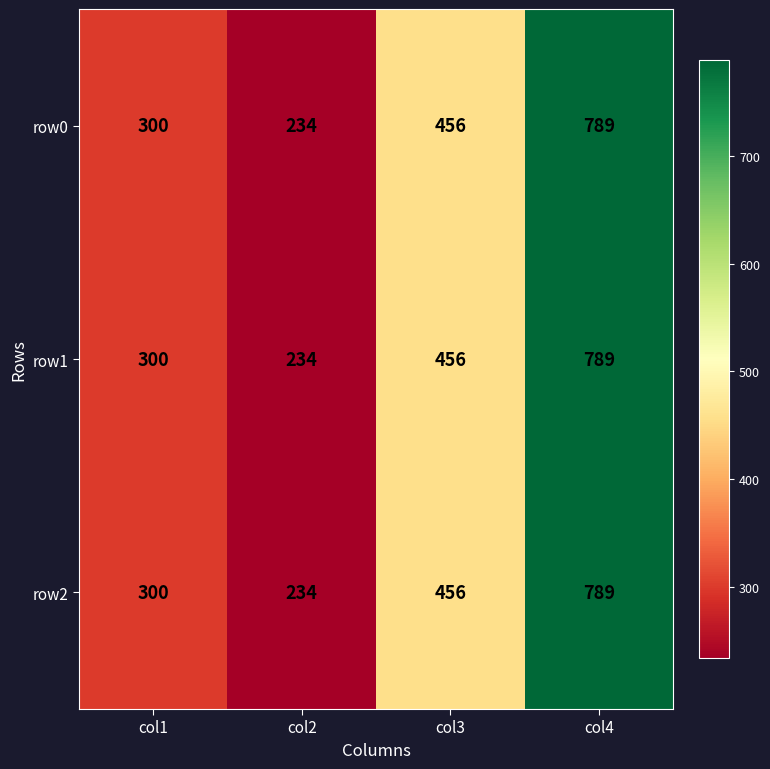

At which label does row1 reach its minimum?

col2